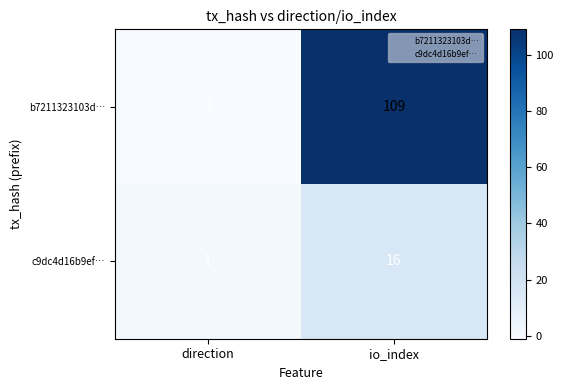

Reading right to left, transcribe all the data shown in this chart.

b7211323103d…: 109	-1
c9dc4d16b9ef…: 16	1